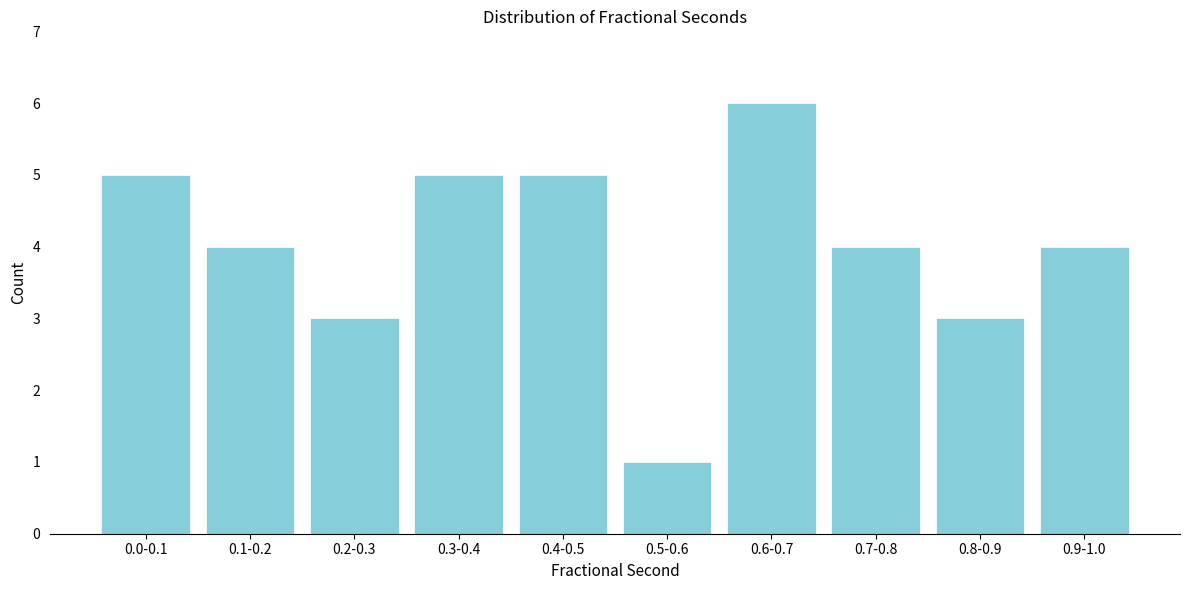

Reading right to left, transcribe all the data shown in this chart.

4	3	4	6	1	5	5	3	4	5